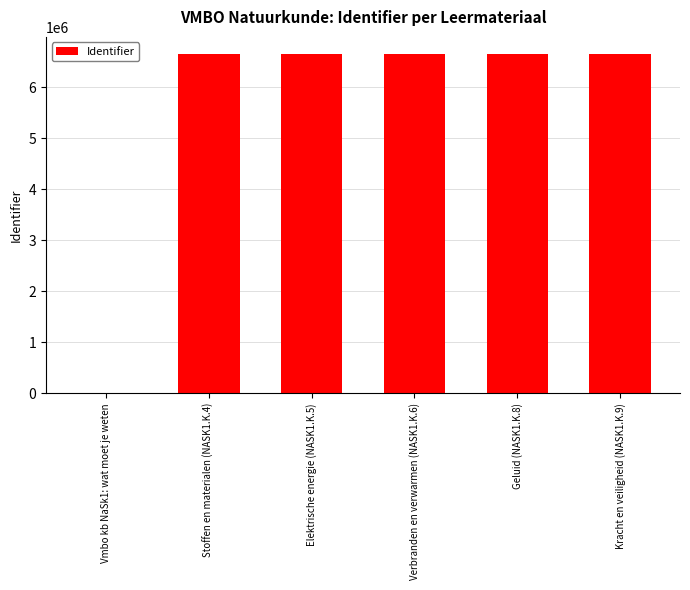

Which has a higher value, Vmbo kb NaSk1: wat moet je weten or Stoffen en materialen (NASK1.K.4)?

Stoffen en materialen (NASK1.K.4)